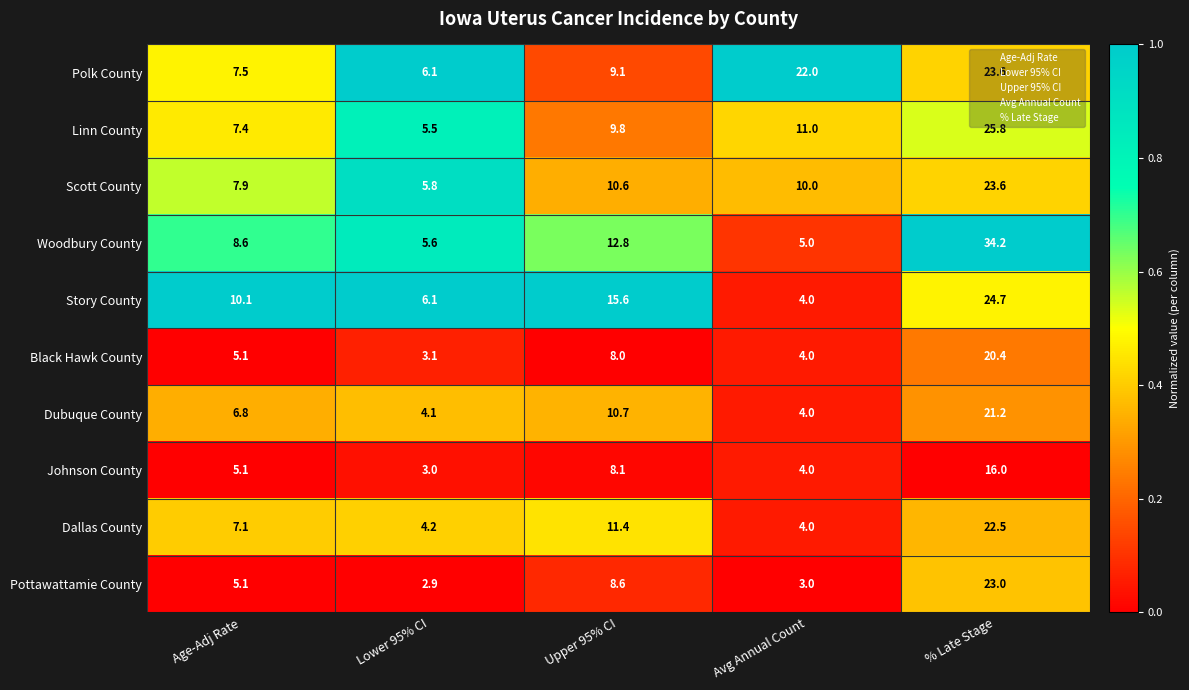

Rank the categories by Black Hawk County value from highest to lowest.

% Late Stage, Upper 95% CI, Age-Adj Rate, Avg Annual Count, Lower 95% CI